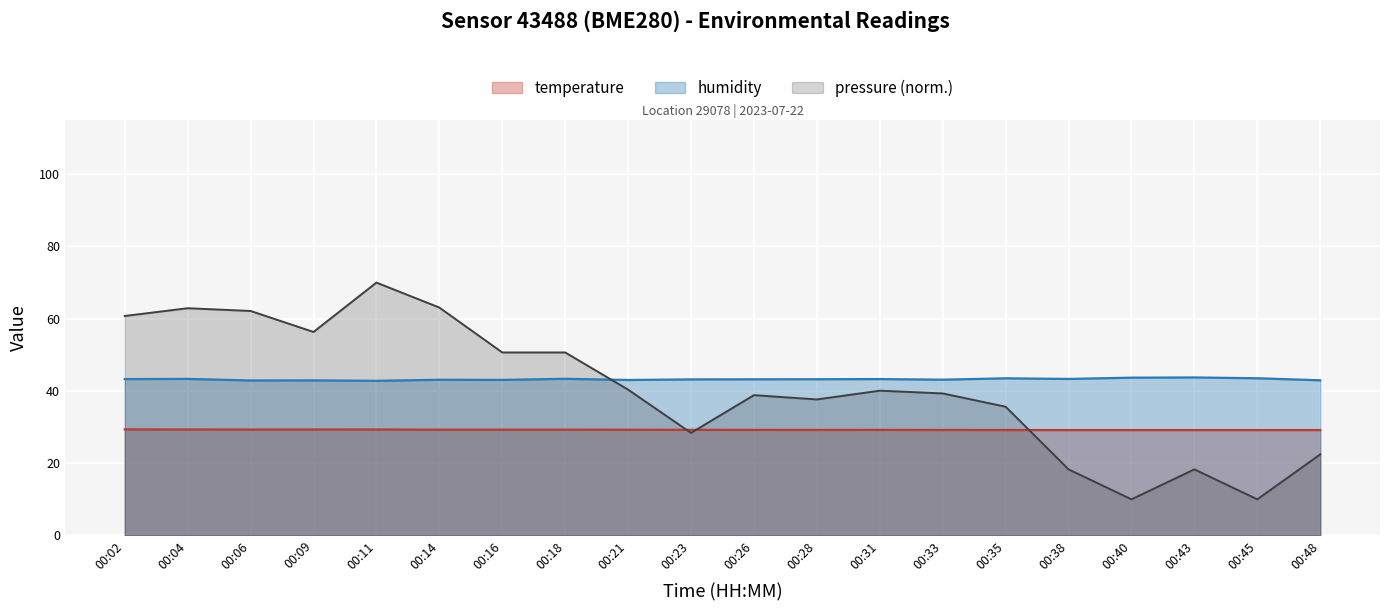

Rank the series by their average value, from lowest to highest.

temperature, pressure (norm.), humidity